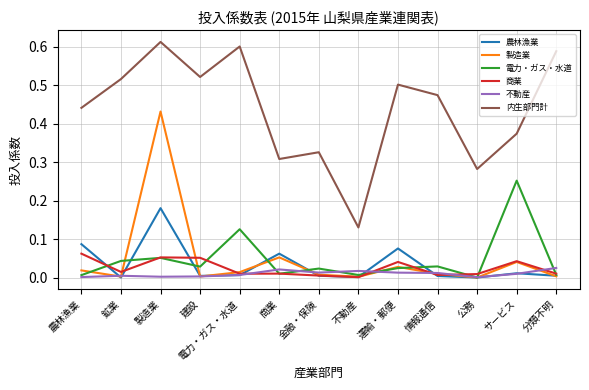

Count the number of data series in this chart.

6